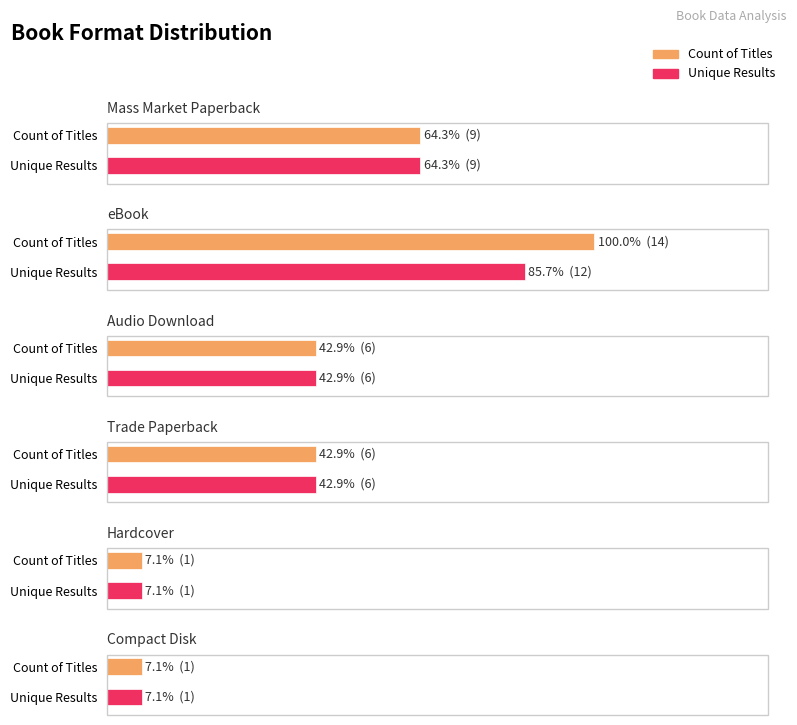

How many data points does each series have?

6